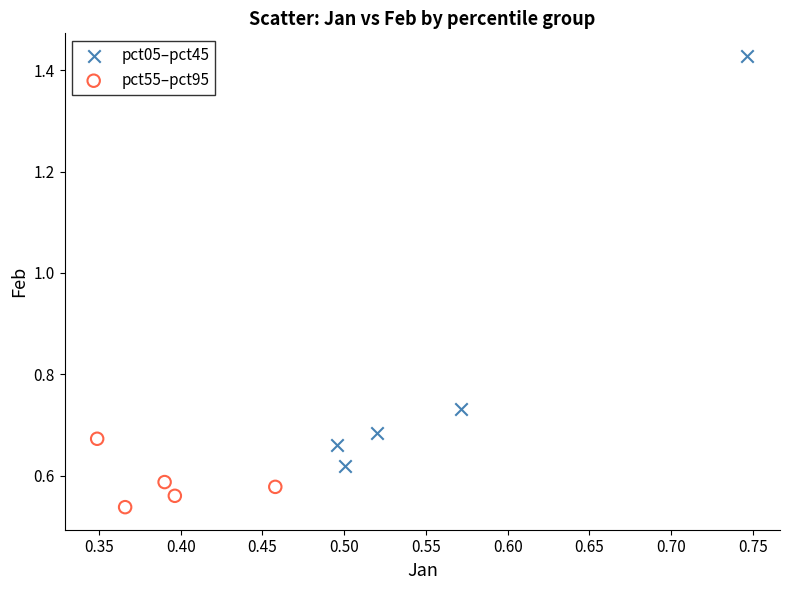

Which series has the widest spread of Y values?

pct05–pct45